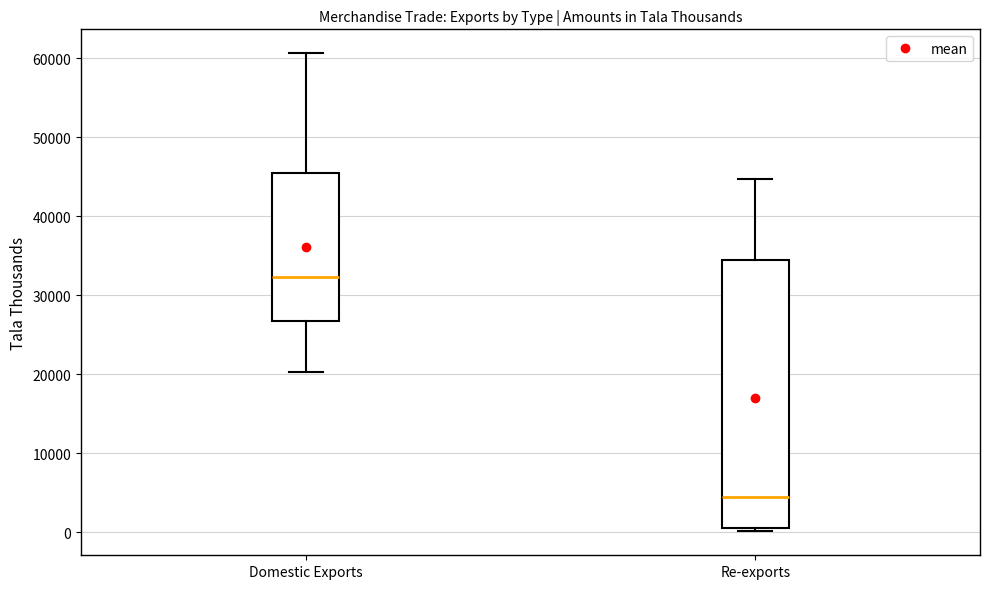

Comparing the boxes themselves (not the whiskers), which one is the tallest?

Re-exports